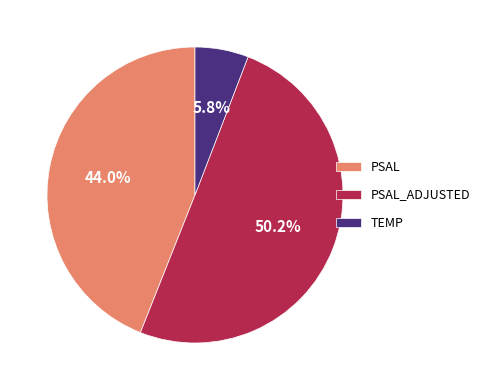

To the nearest percent, what percentage of the pie is TEMP?

6%